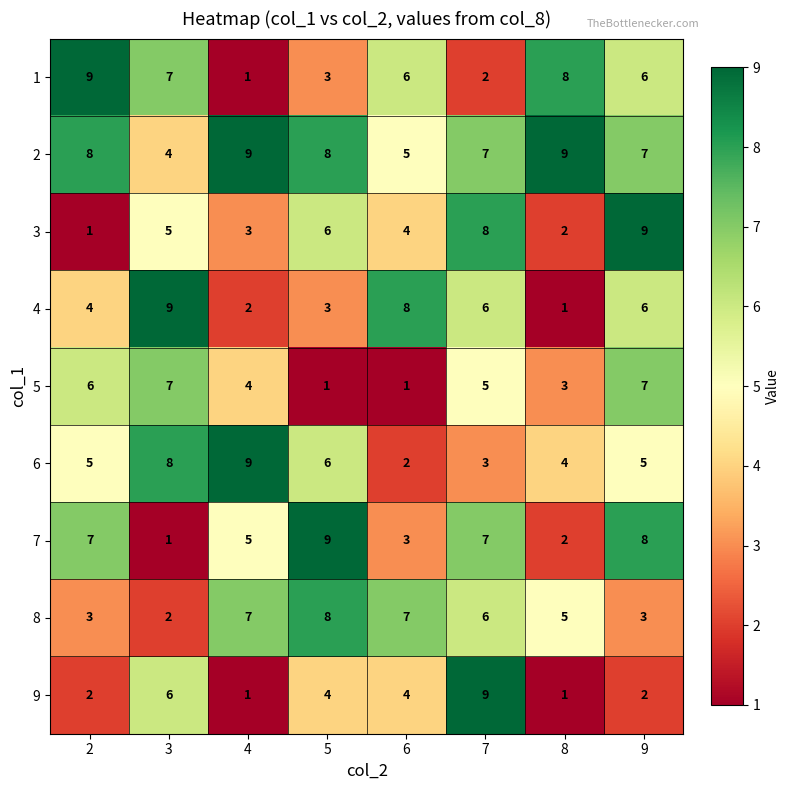

How many 3 values are between 3 and 8?

5